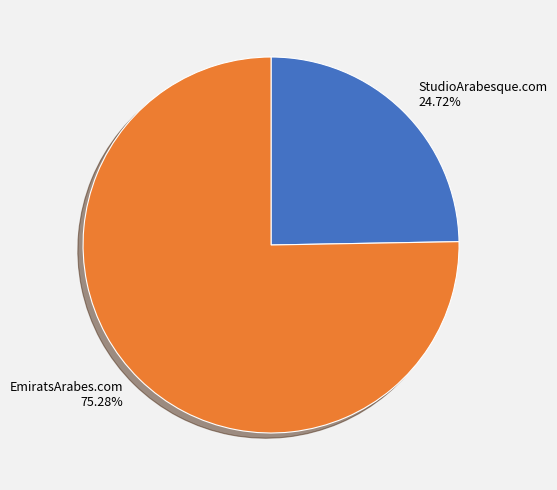

Is there any slice that represents more than half of the pie?

Yes